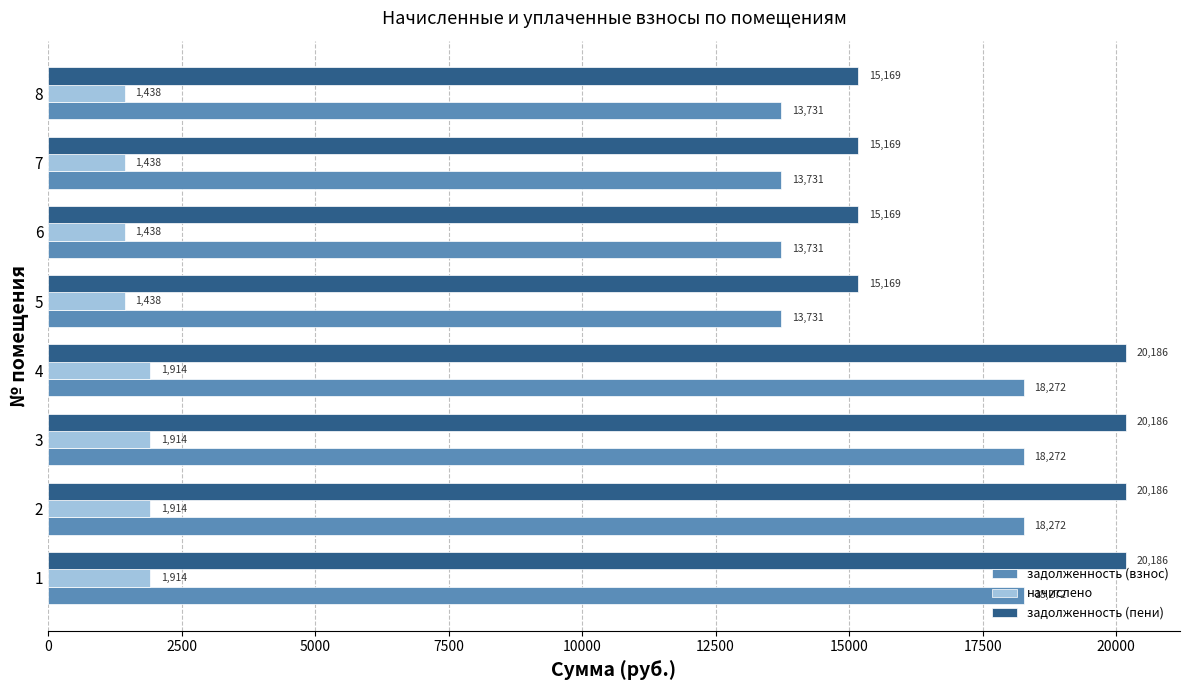

What is the maximum value shown in the chart?

20185.9